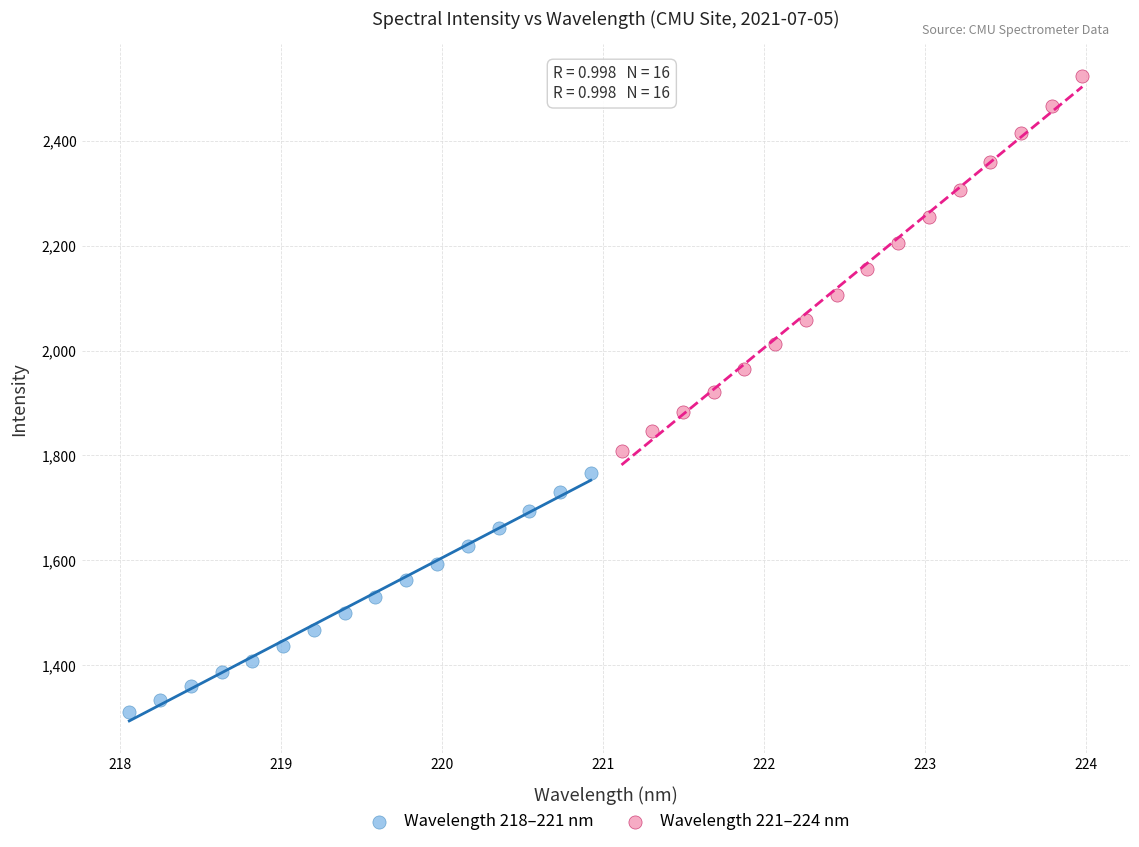

Which series has the largest Y range (max minus min)?

Wavelength 221–224 nm